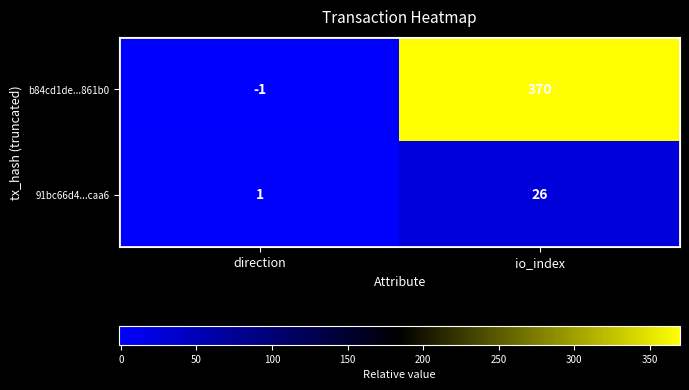

Where is 91bc66d4...caa6 nearest to the value 13?

direction